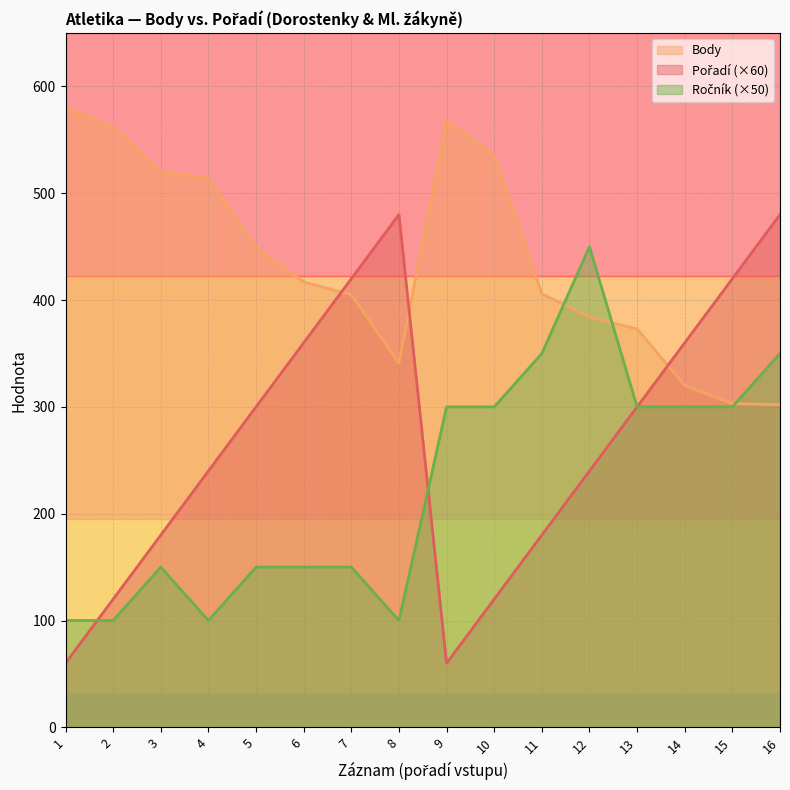

How many data points does each series have?

16